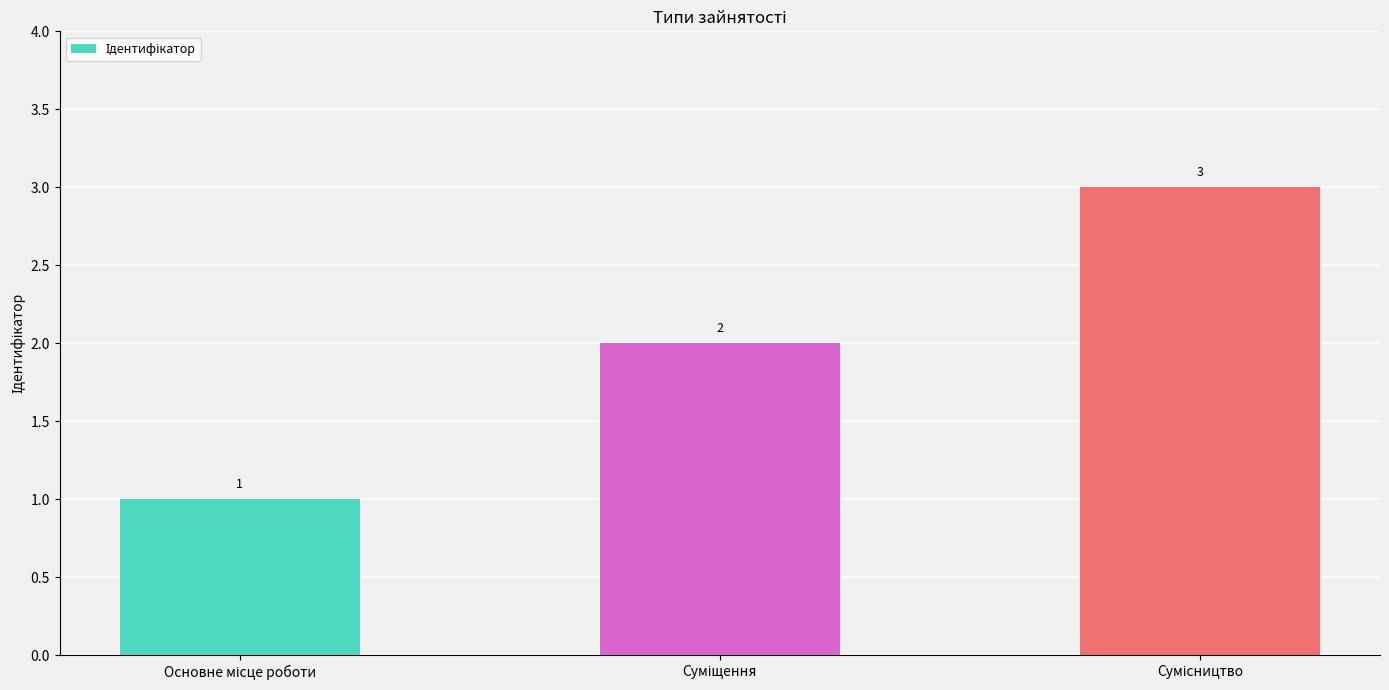

What is the value of the 1st bar from the left?

1